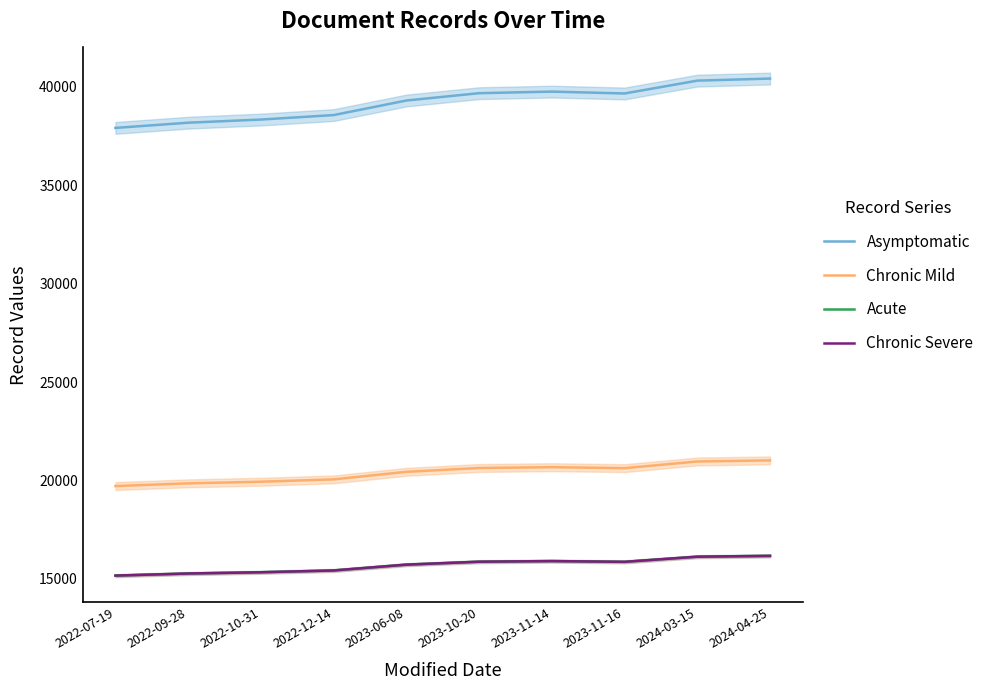

Read the Chronic Mild value at 2023-11-16.

20627.1